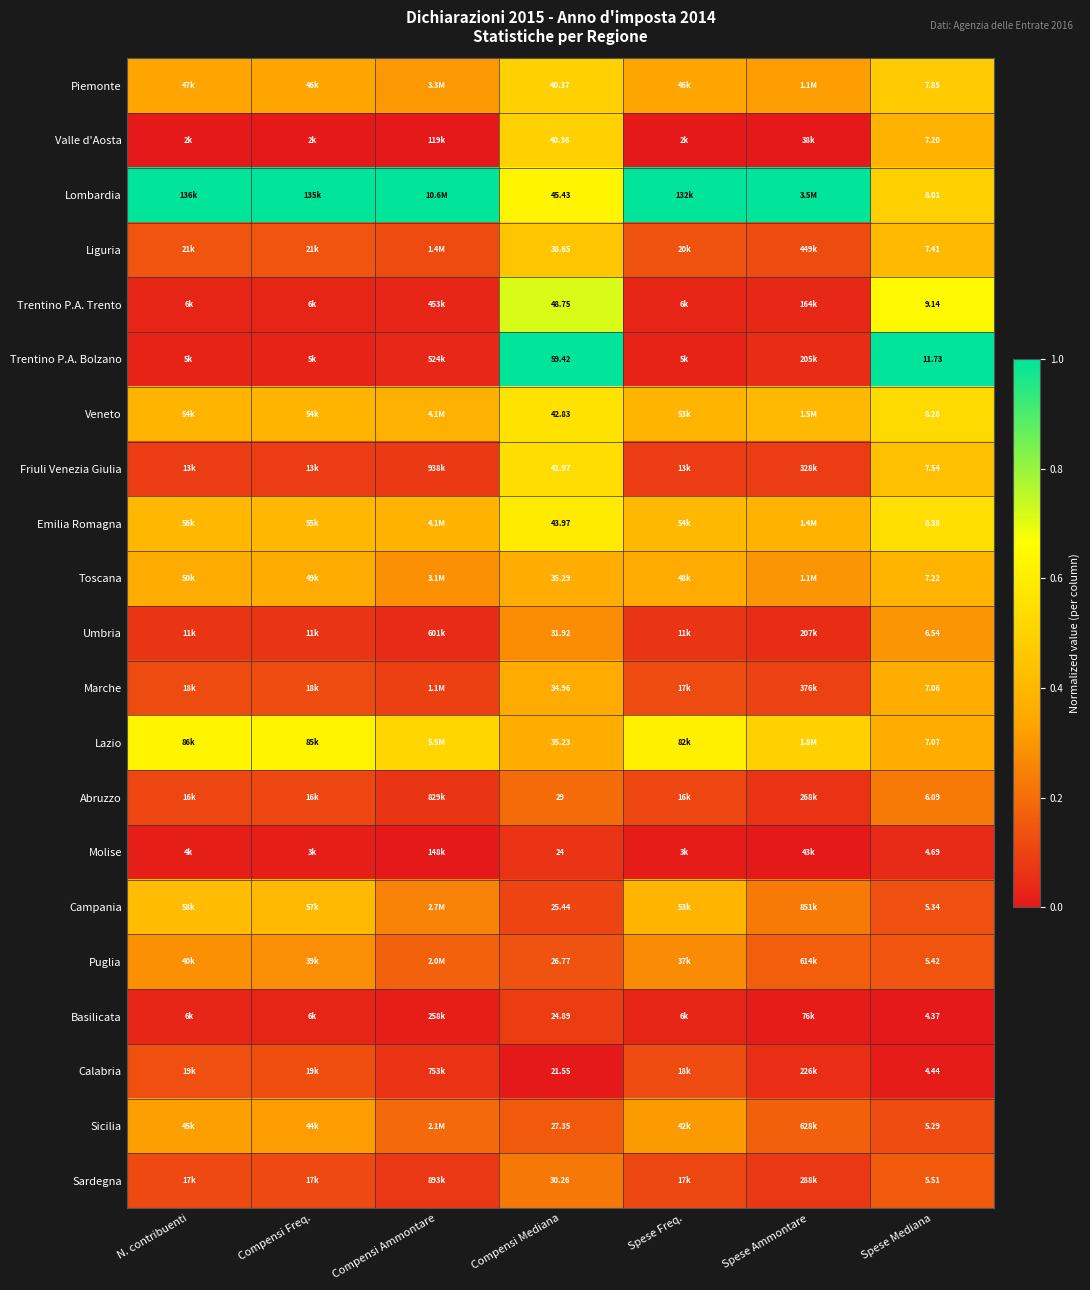

Is the value of Veneto at Spese Mediana greater than the value of Trentino P.A. Bolzano at Spese Mediana?

No